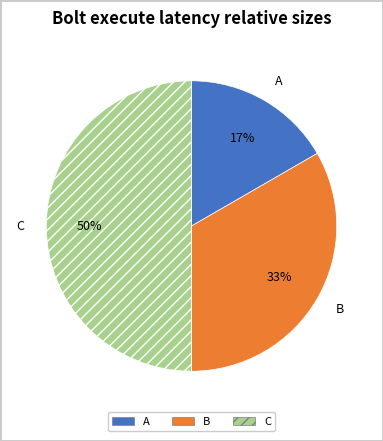

Does A represent more than half of the total?

No